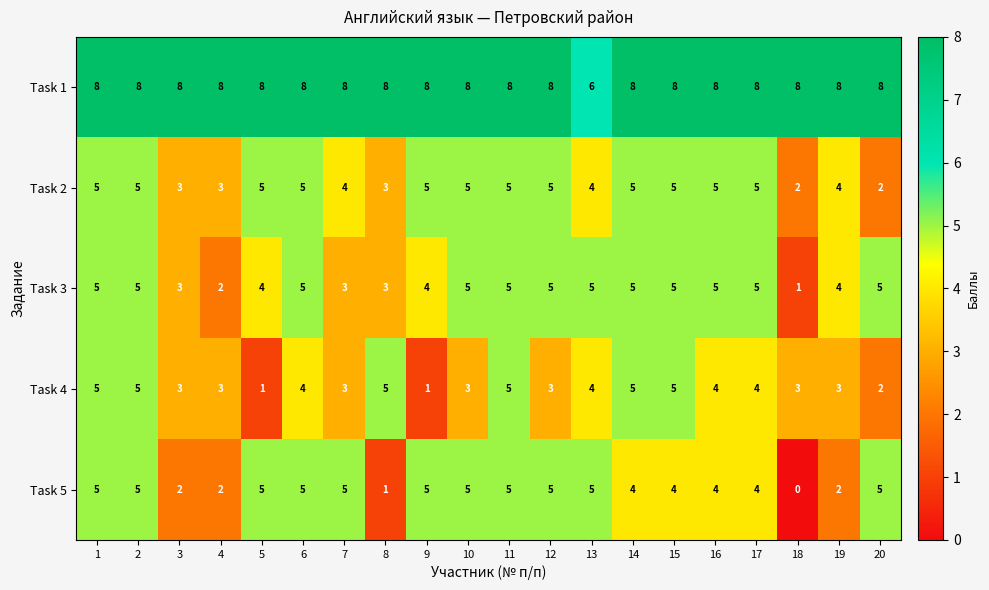

Count the number of data series in this chart.

5